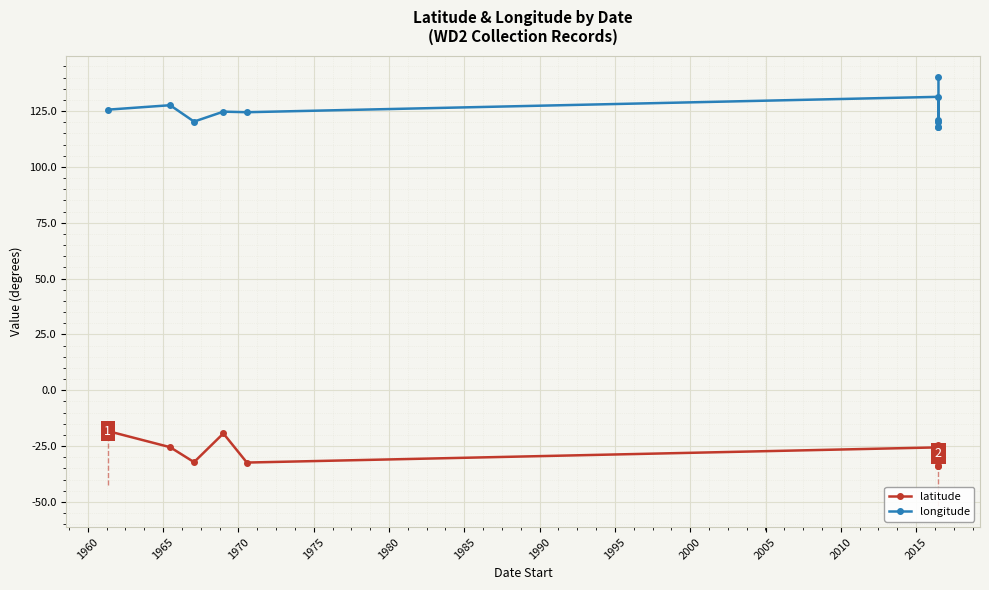

In latitude, how many points are higher than both neighbors (excluding endpoints)?

3